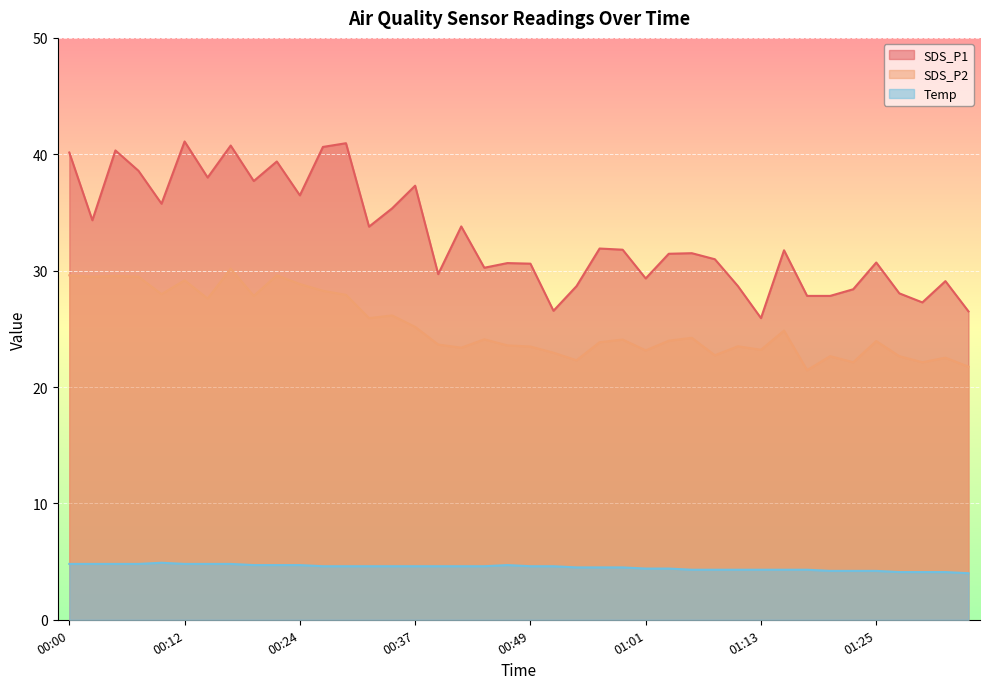

At which category does SDS_P1 reach its first local valley?

00:02